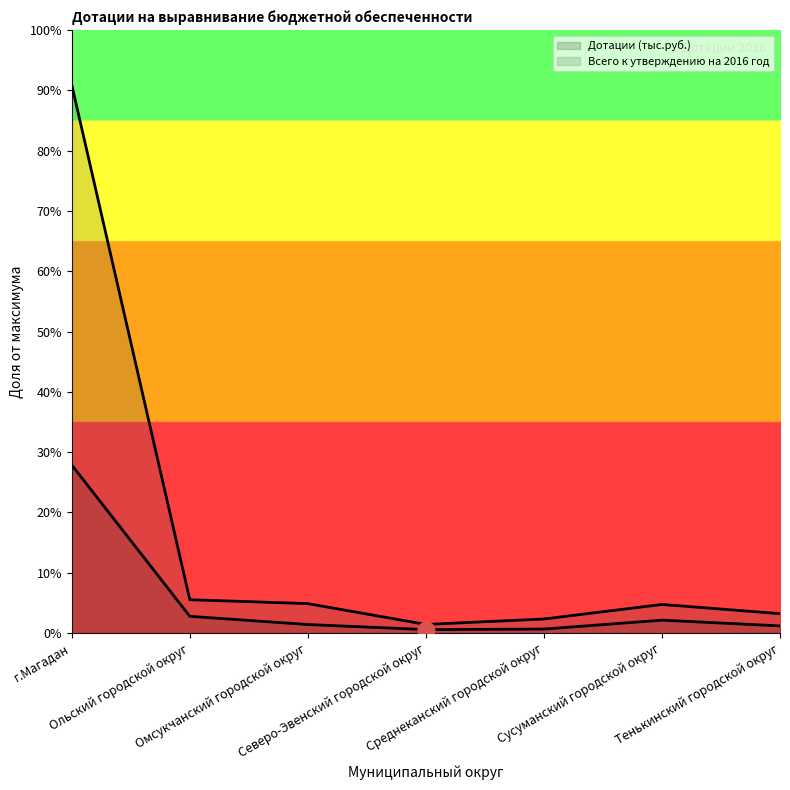

At which label is Дотации (тыс.руб.) closest to 10479?

Ольский городской округ